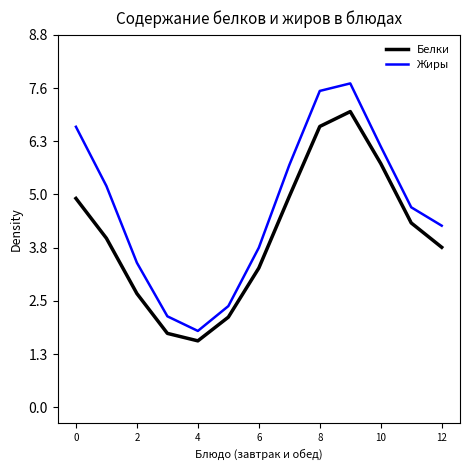

What is the spread (max minus min) of values at 10?

0.4